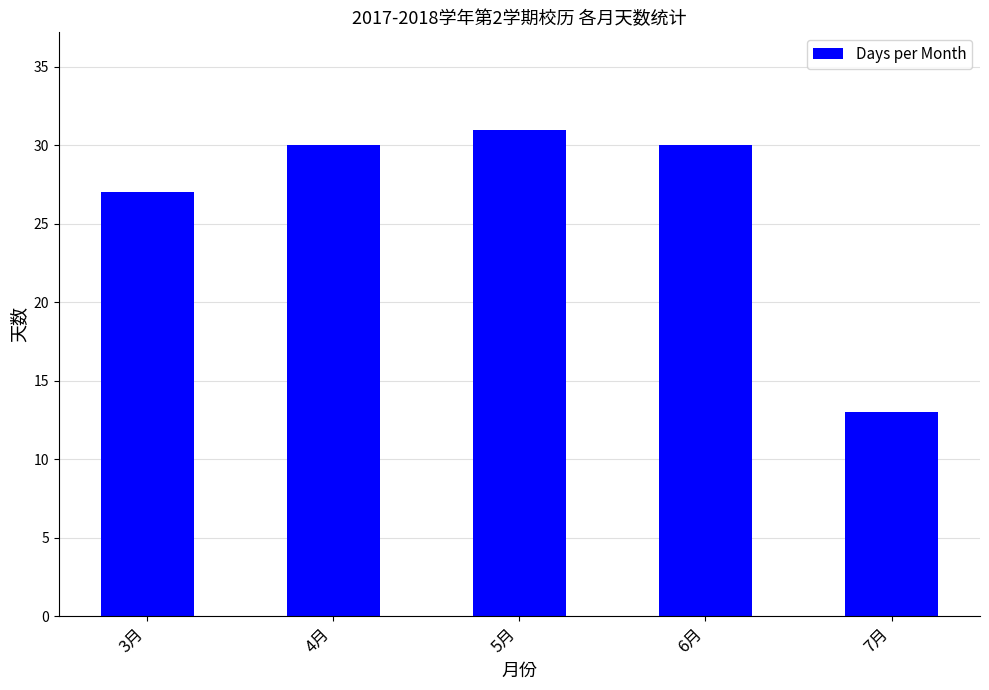

Reading right to left, transcribe all the data shown in this chart.

7月=13	6月=30	5月=31	4月=30	3月=27